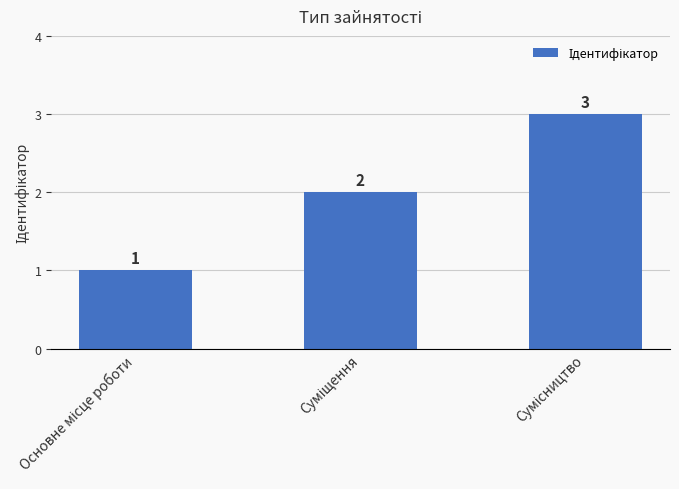

What is the greatest value displayed?

3